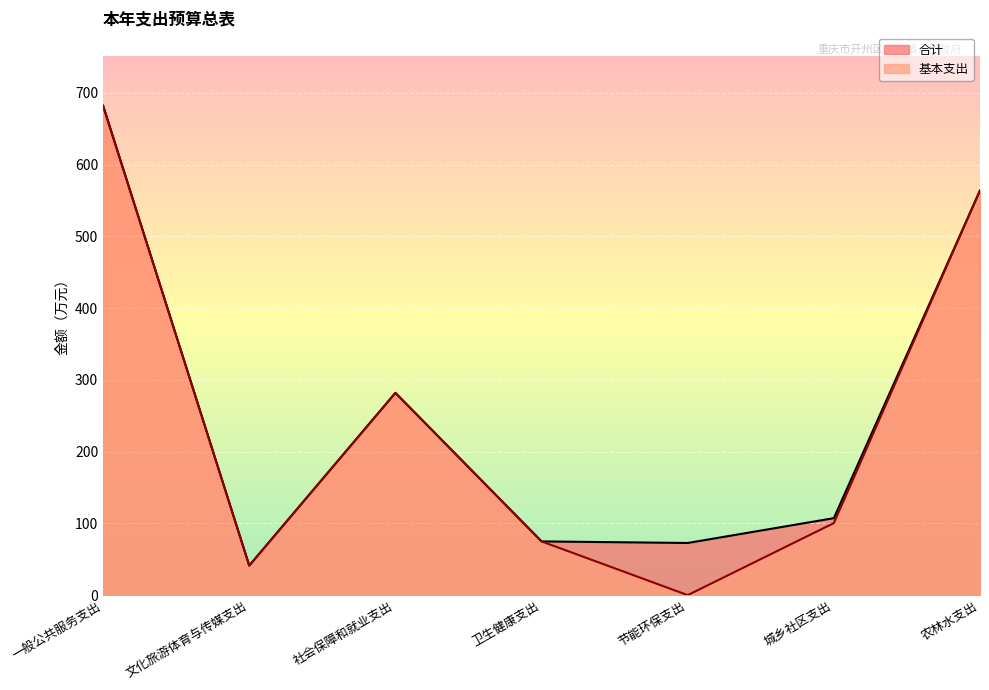

Rank the series at 一般公共服务支出 from highest to lowest value.

合计, 基本支出